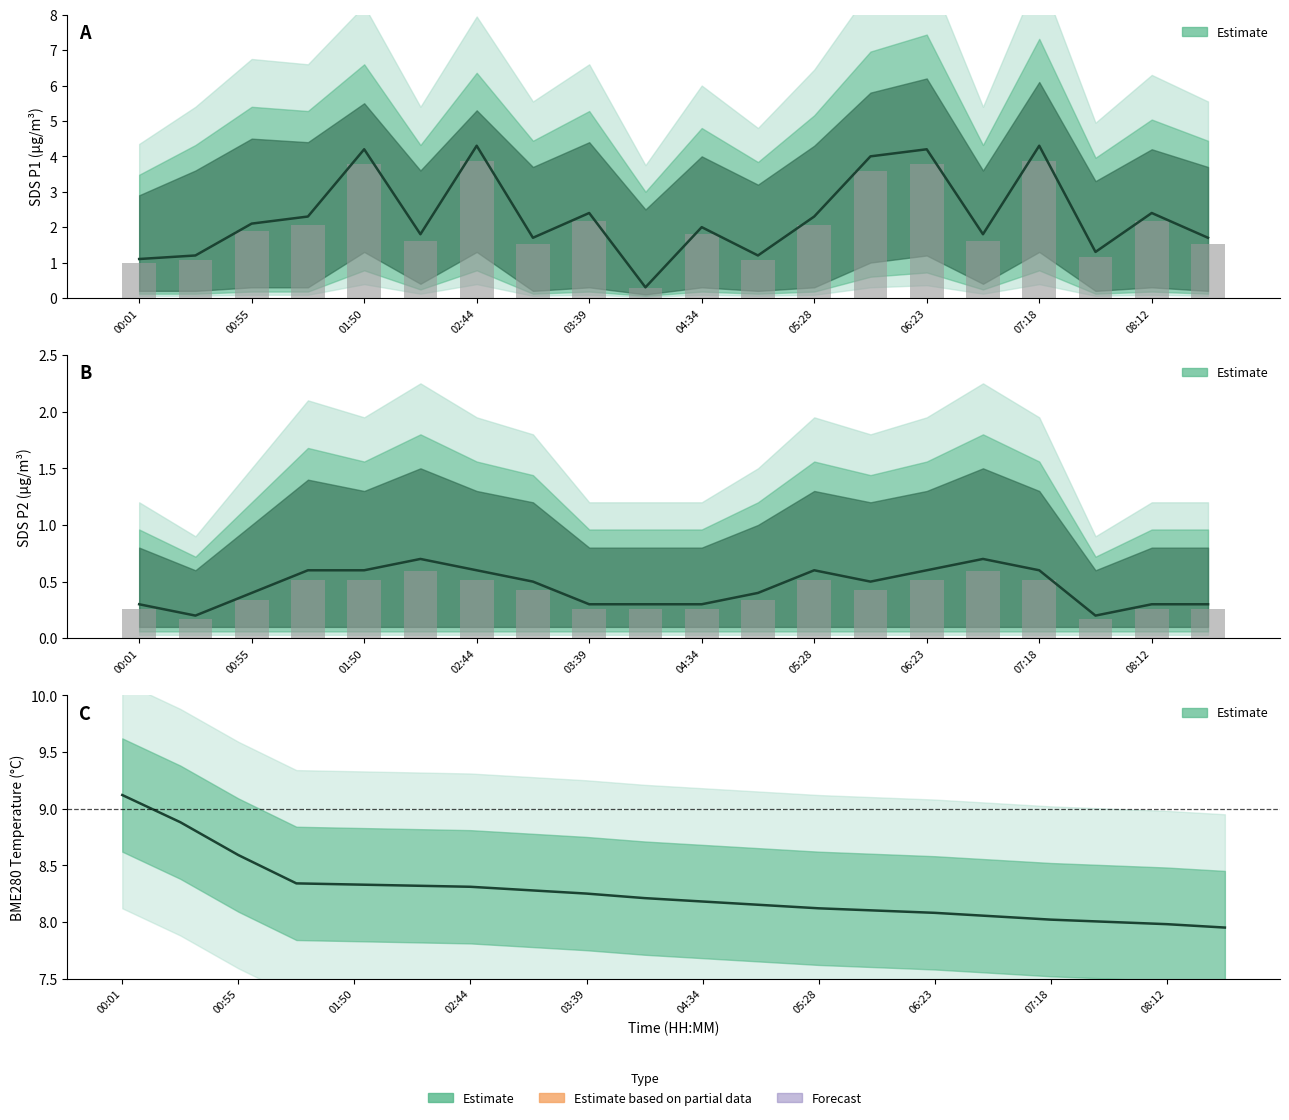

True or false: SDS_P2 has a value of 0.4 at 00:55.

True